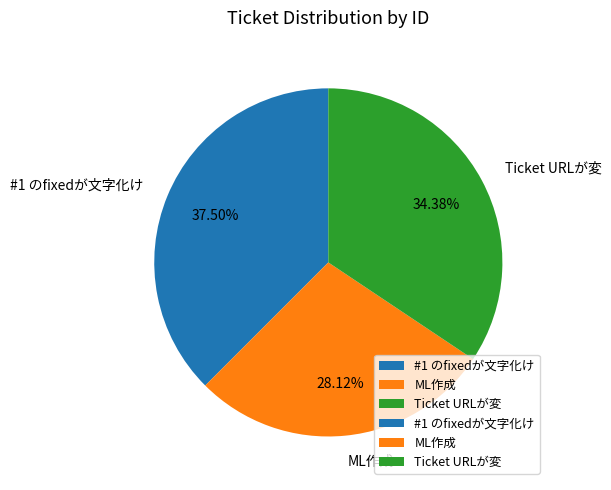

Rank the categories by value from lowest to highest.

ML作成, Ticket URLが変, #1 のfixedが文字化け